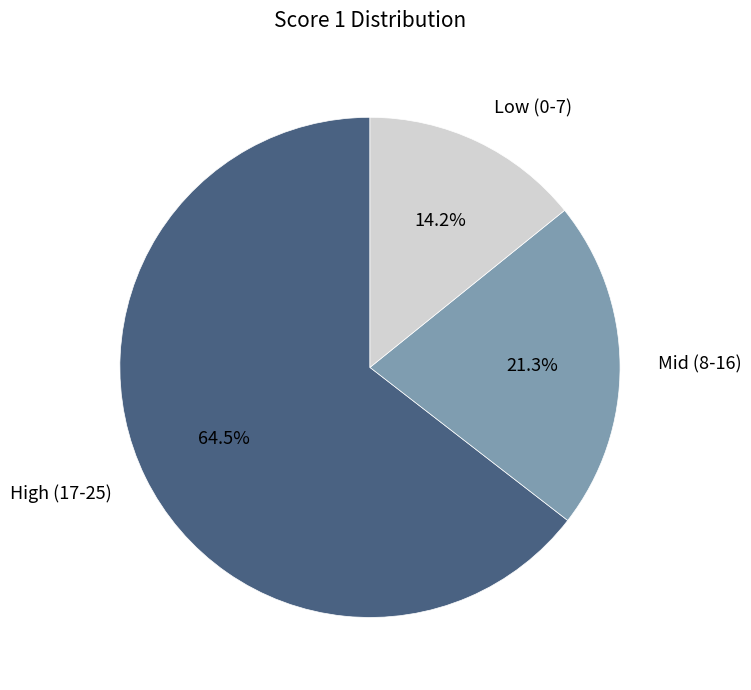

How many slices are in this pie chart?

3